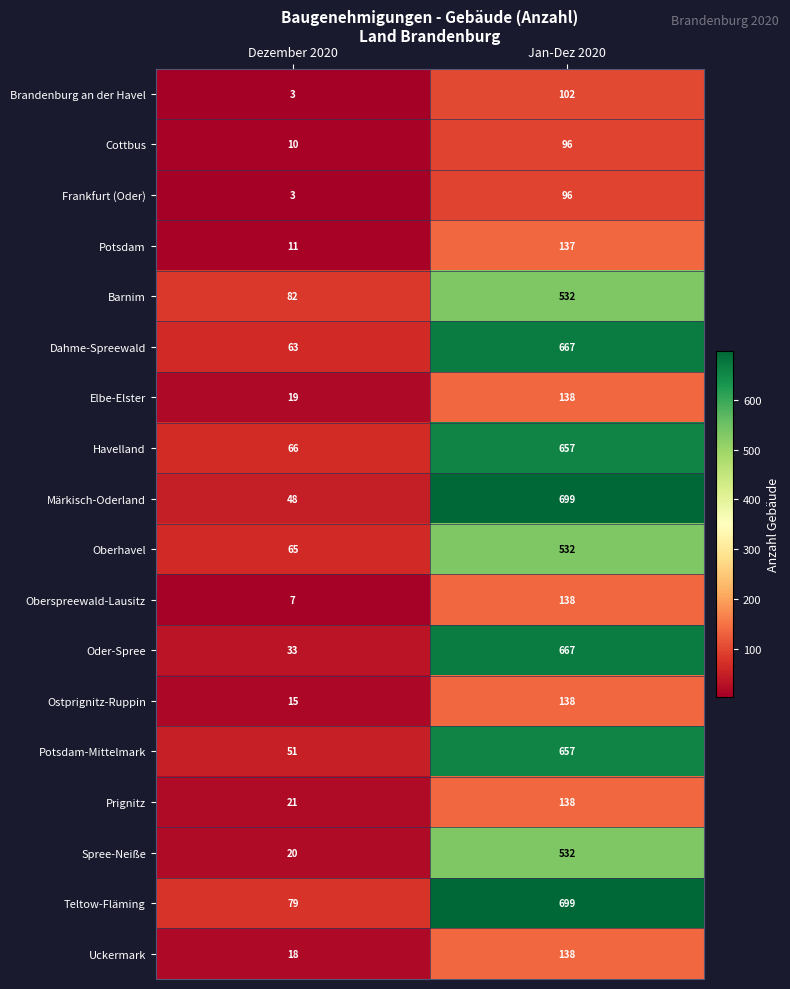

What is the difference between the maximum and minimum values in the Prignitz series?

117